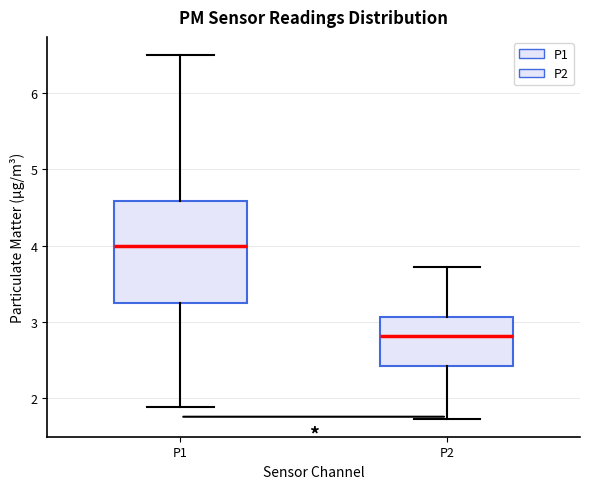

Which box is the tallest, from its lower edge to its upper edge?

P1